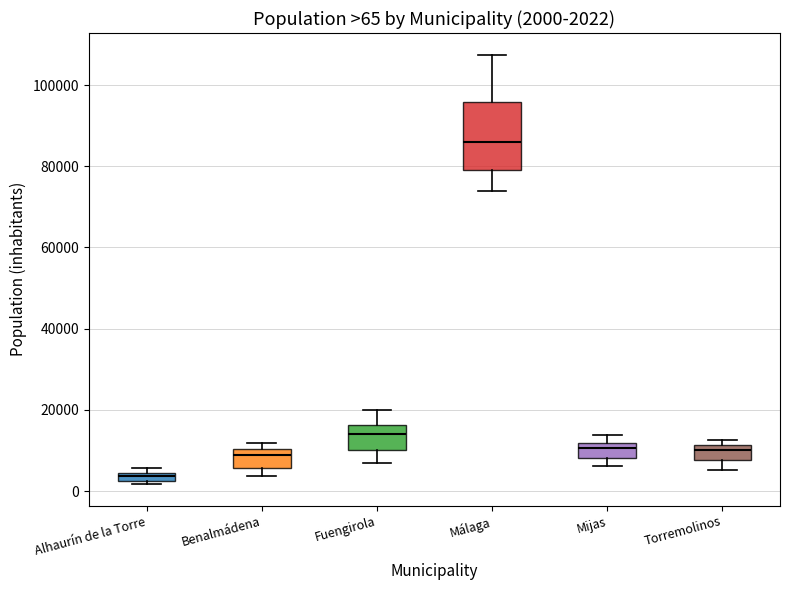

Comparing the boxes themselves (not the whiskers), which one is the tallest?

Málaga